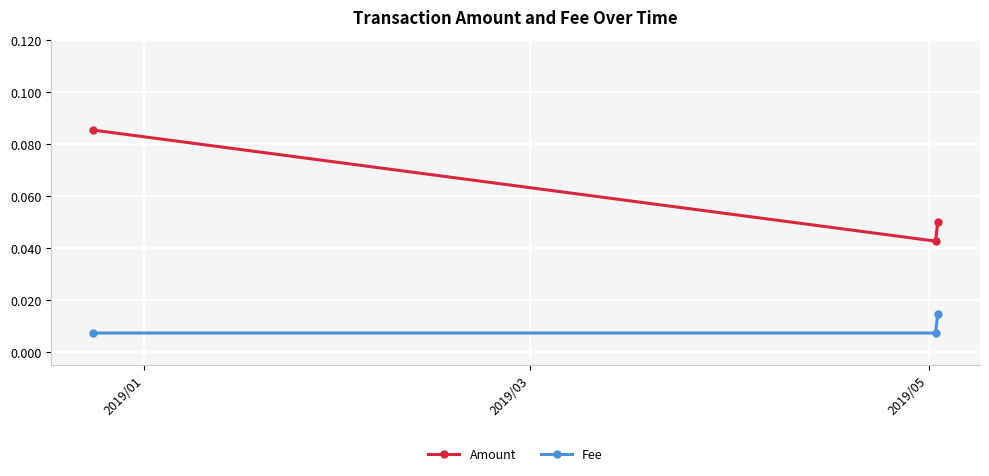

Which series has the largest range (max minus min)?

Amount